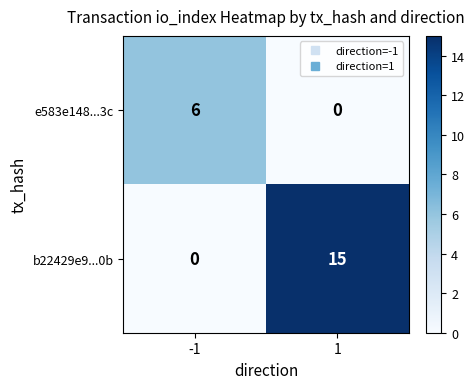

What is the sum of the b22429e9...0b values at 1 and -1?

15